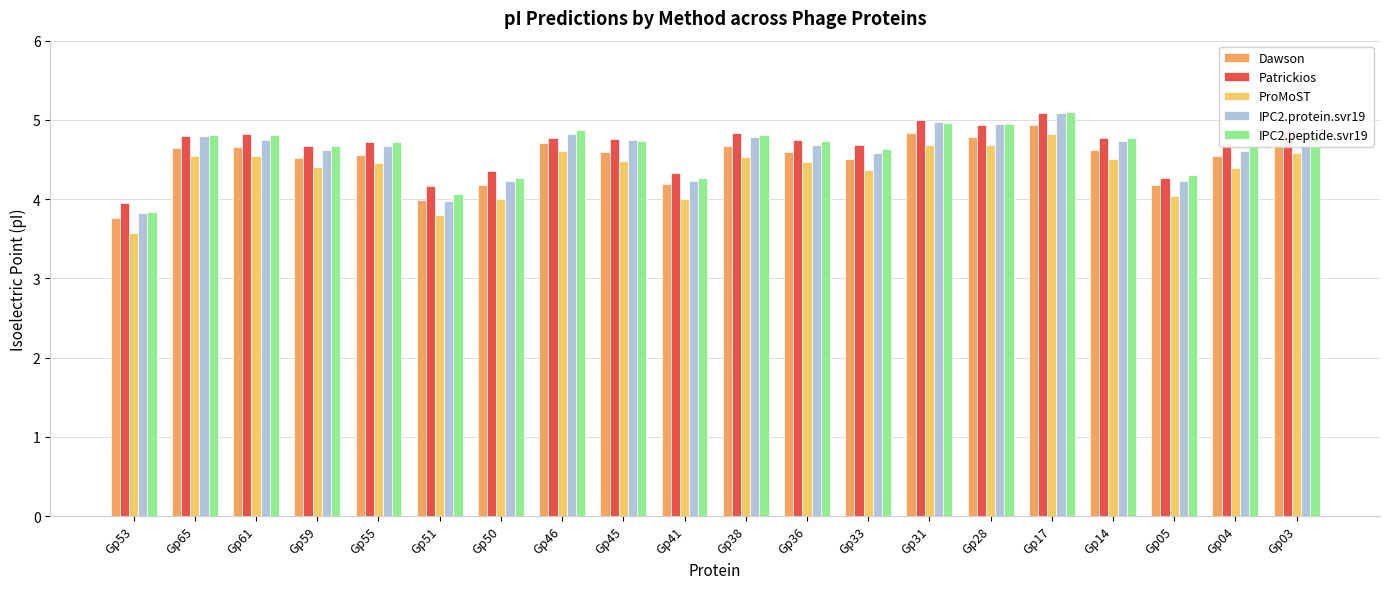

The Dawson series shows 4.7 at Gp61. True or false?

True